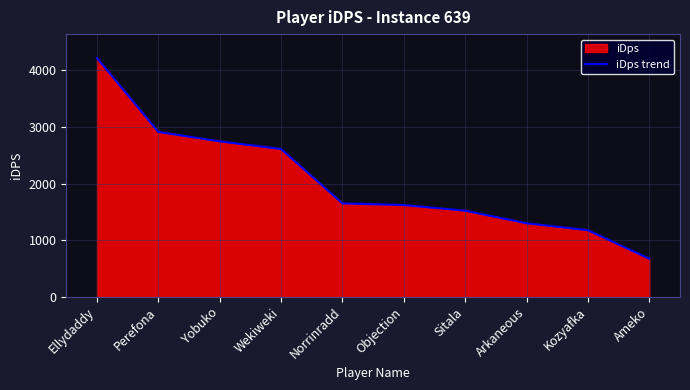

Where is the data nearest to the value 2445?

Wekiweki